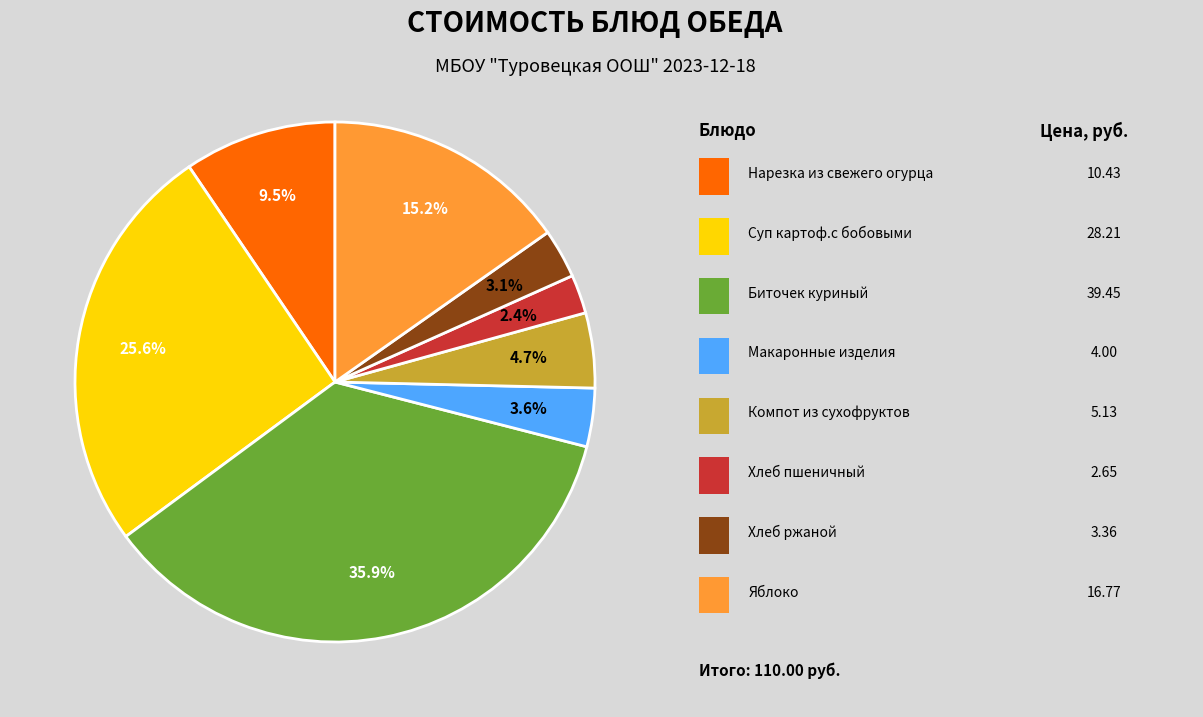

Does any single category account for the majority?

No